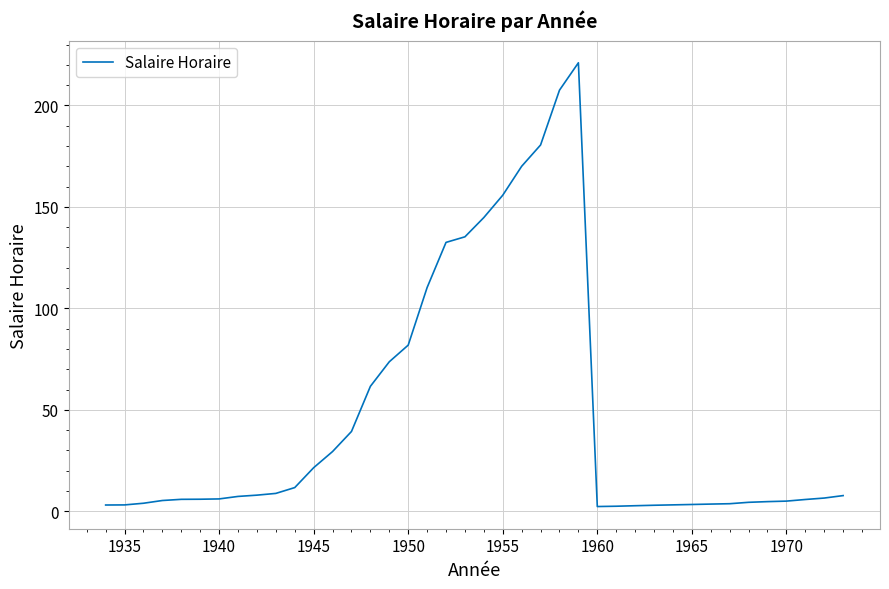

What is the maximum value shown in the chart?

221.0